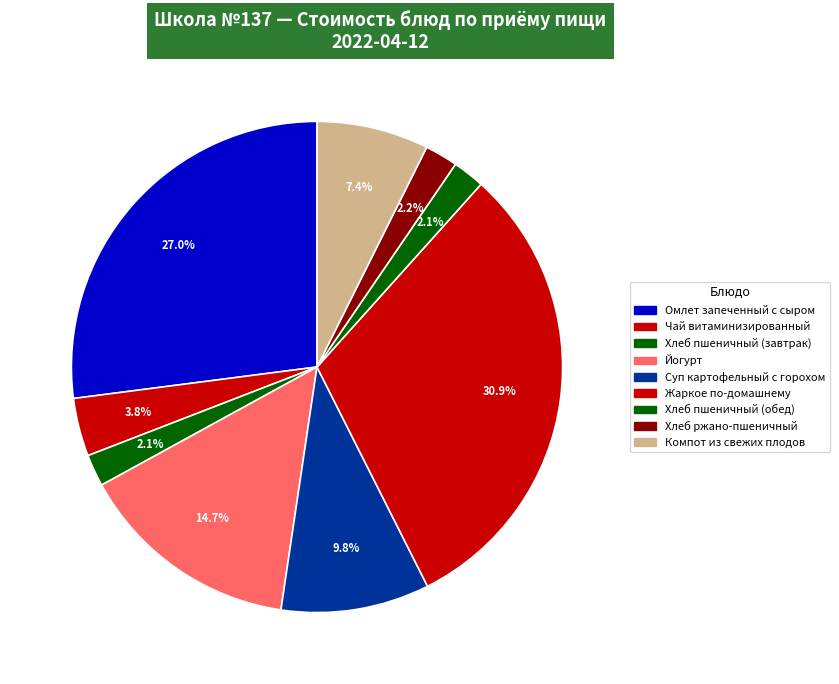

How many slices are in this pie chart?

9